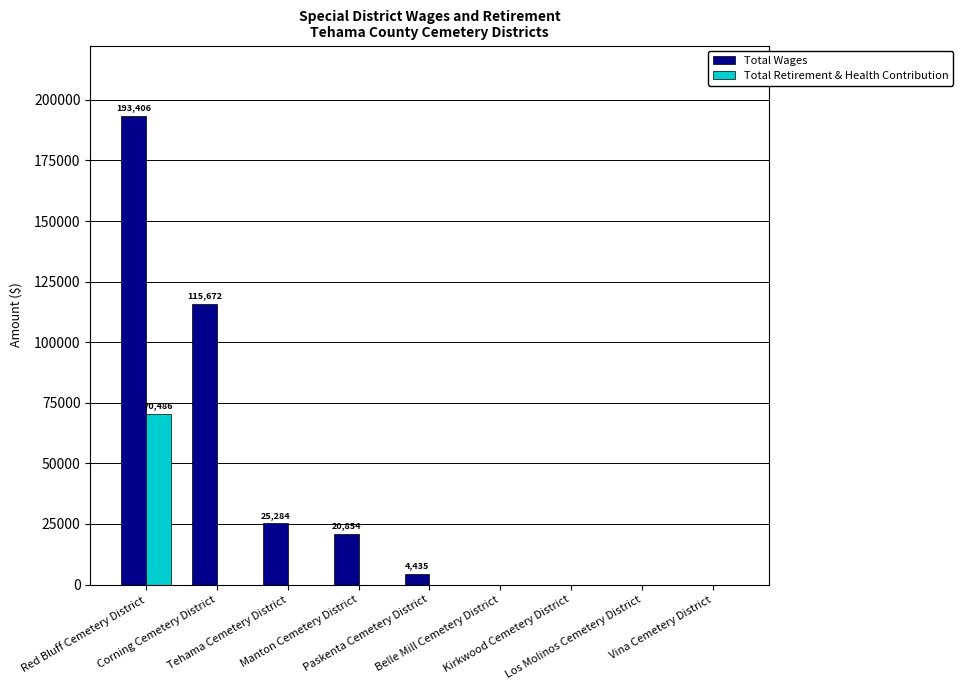

What is the sum of all Total Retirement & Health Contribution values?

70486